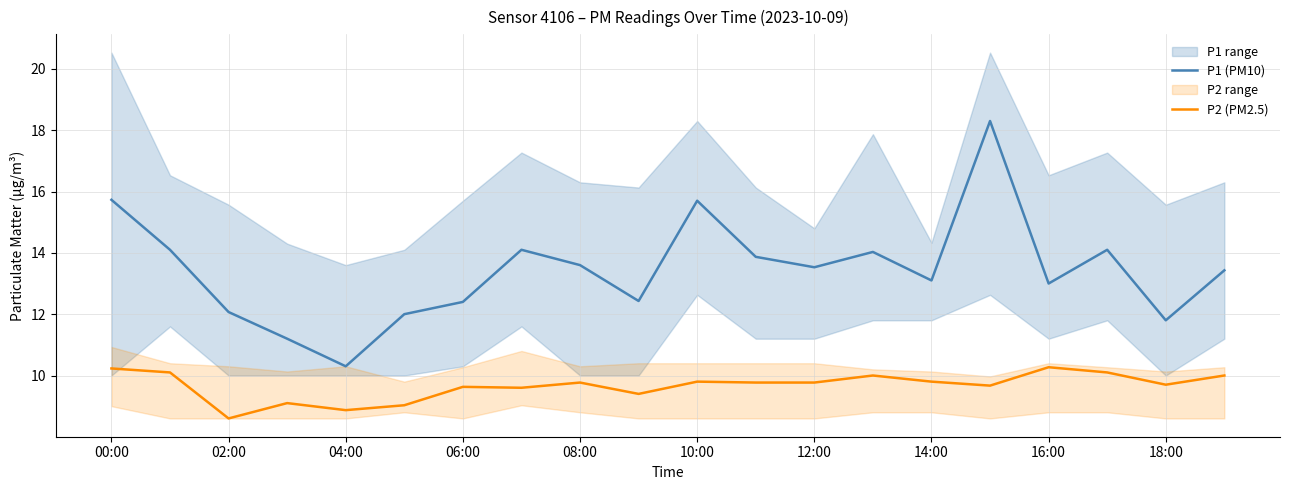

Which series has the largest range (max minus min)?

P1 (PM10)